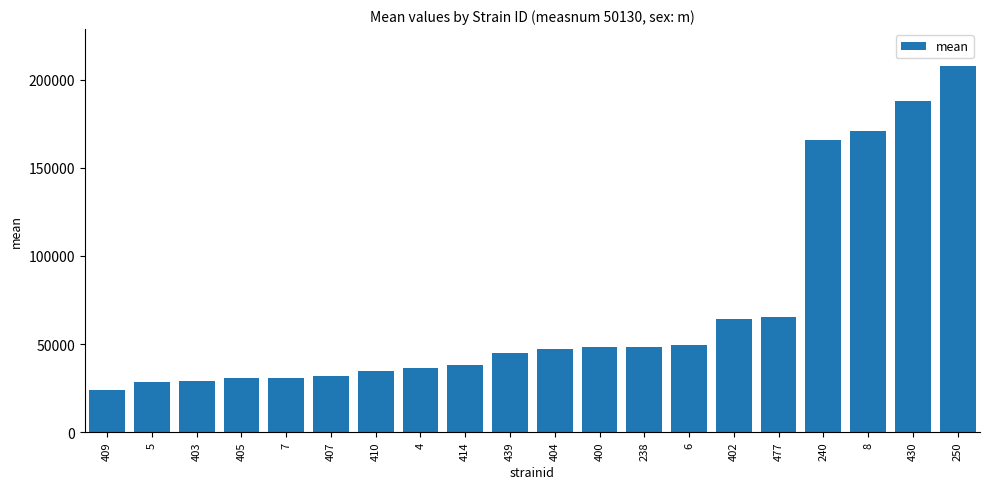

What is the greatest value displayed?

208032.4